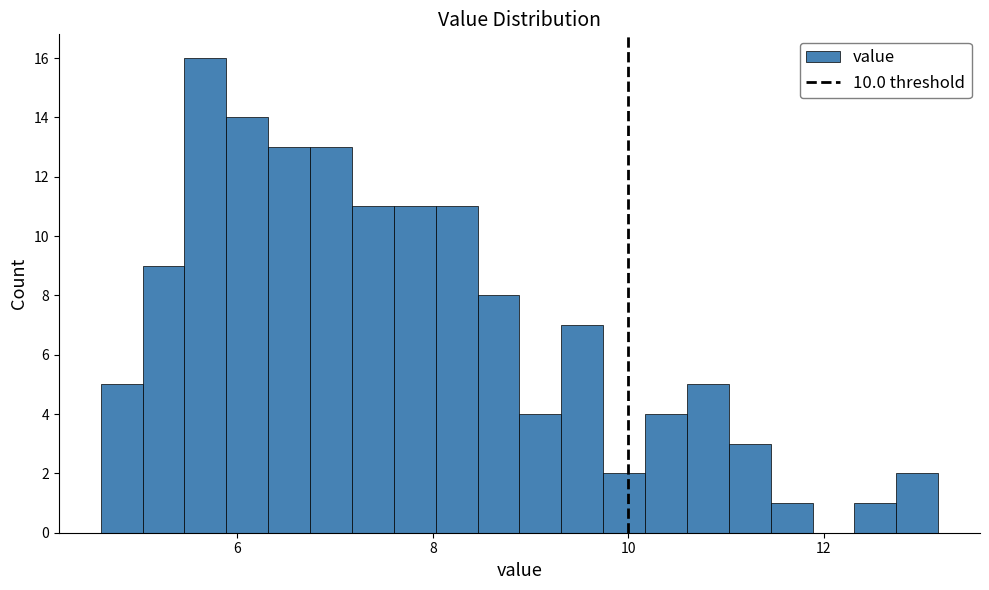

Around what value on the x-axis is the tallest bar? Give the approximate position of its centre, as read against the axis.

5.6